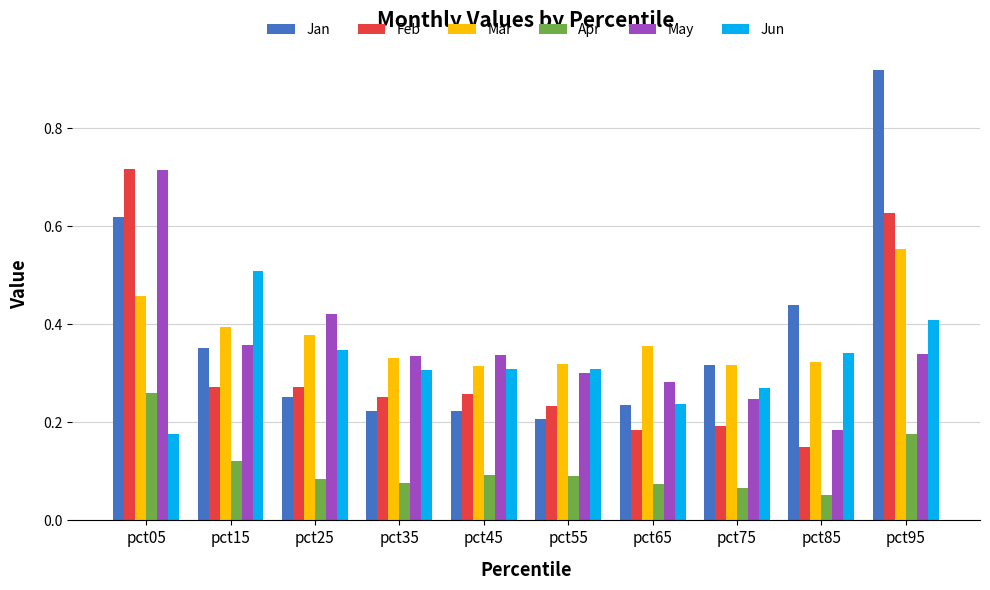

At which label does Feb reach its minimum?

pct85